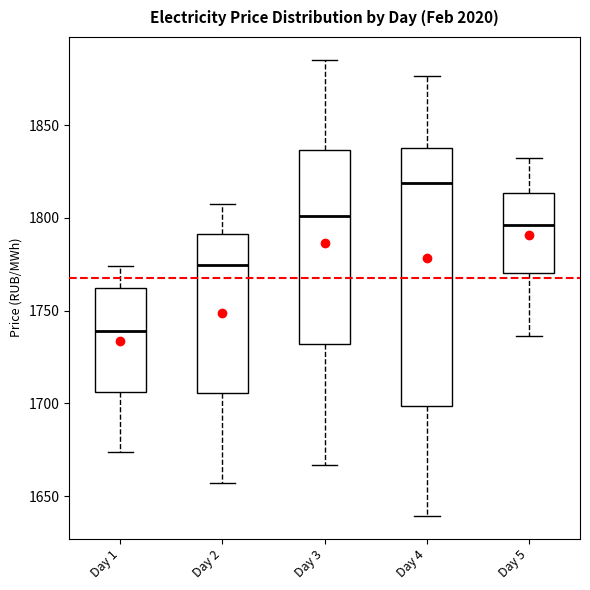

Reading left to right, read every box against the y-axis: the position of its median line, the range the box covers, and the ends of its whiskers. The values are not printed on the chart, so give them approximately, as read against the axis.

Day 1: median 1740, box 1705 to 1760, whiskers 1675 to 1775
Day 2: median 1775, box 1705 to 1790, whiskers 1655 to 1805
Day 3: median 1800, box 1730 to 1835, whiskers 1665 to 1885
Day 4: median 1820, box 1700 to 1840, whiskers 1640 to 1875
Day 5: median 1795, box 1770 to 1815, whiskers 1735 to 1830